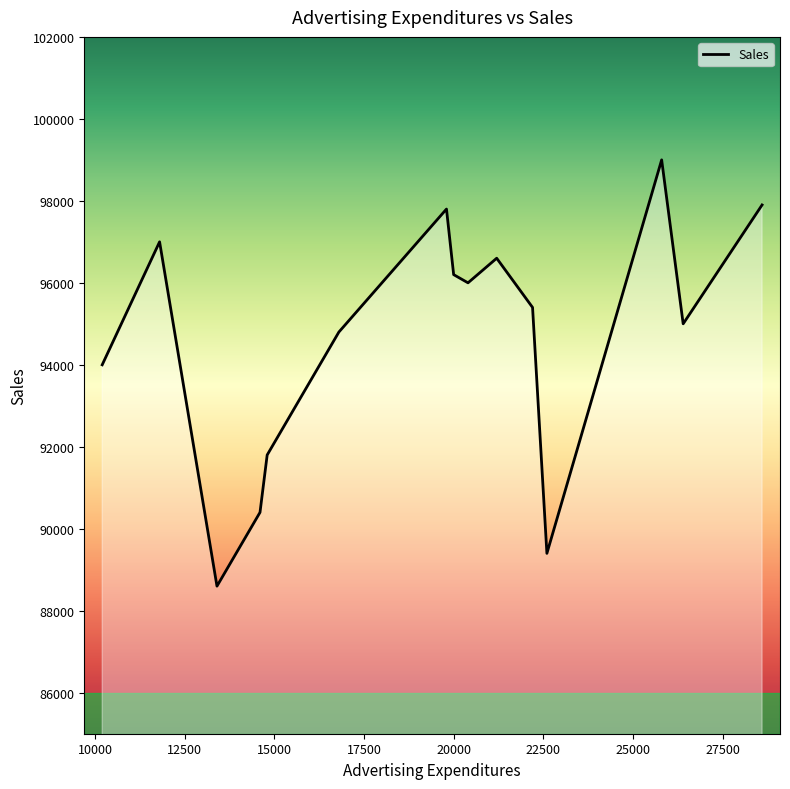

What is the greatest value displayed?

99000